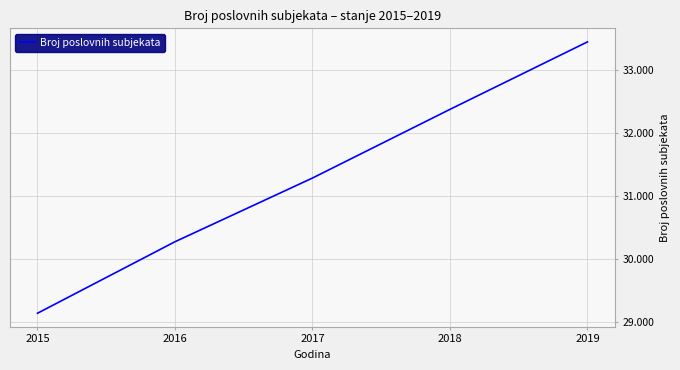

Does the chart display data point markers on the line(s)?

No